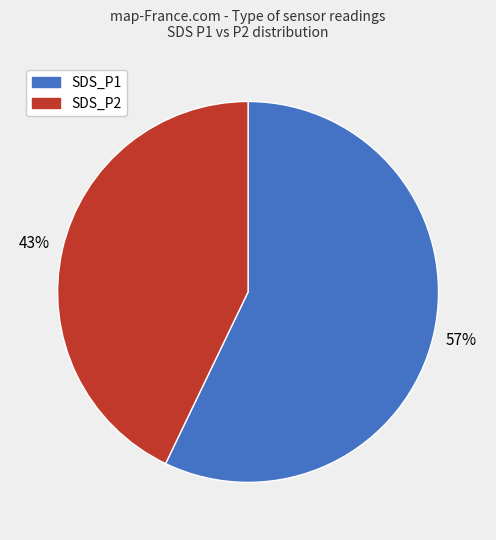

Is there a majority slice in this chart?

Yes